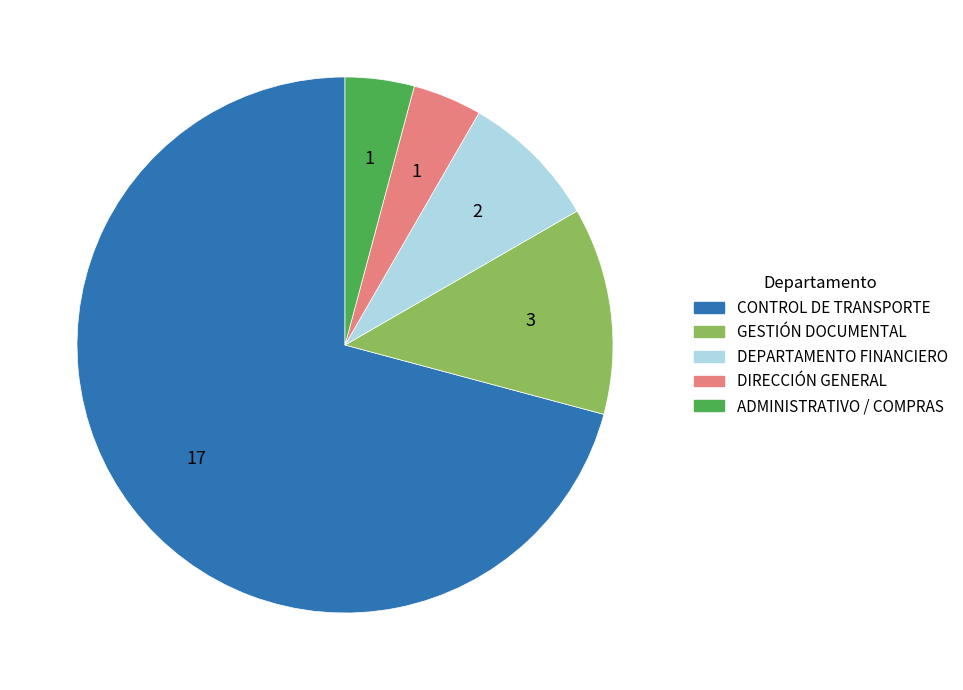

Is the sum of CONTROL DE TRANSPORTE and ADMINISTRATIVO / COMPRAS greater than half?

Yes